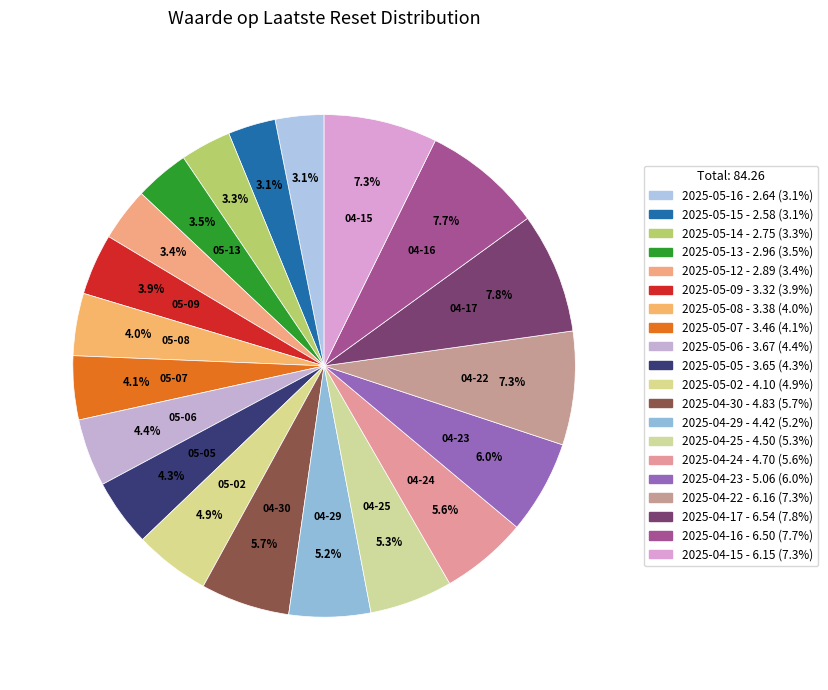

To the nearest percent, what is the difference between the 2025-05-09 and 2025-04-25 slice percentages?

1%